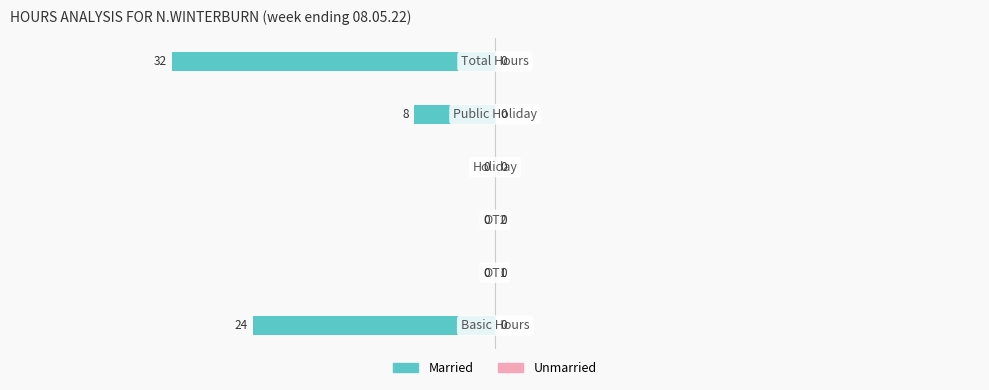

What is the sum of all values?

-64